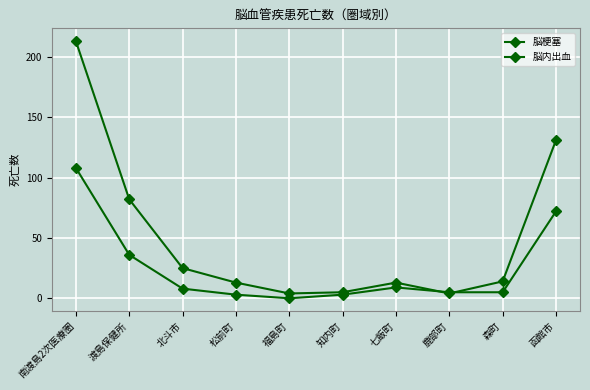

Which has a higher value, 南渡島2次医療圏 or 森町?

南渡島2次医療圏